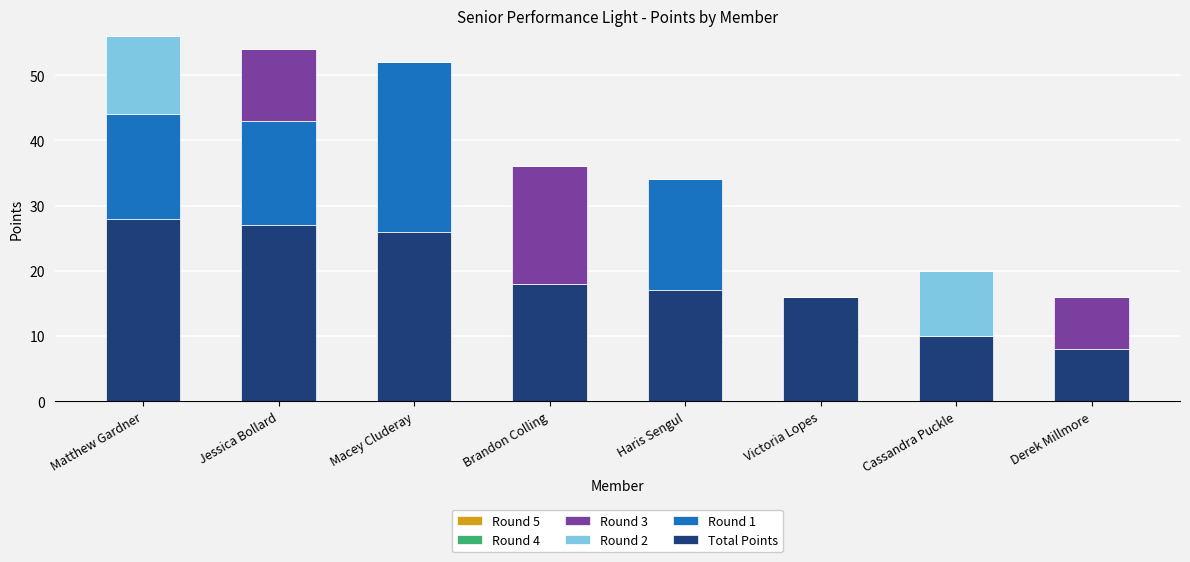

How many series are shown in this chart?

4